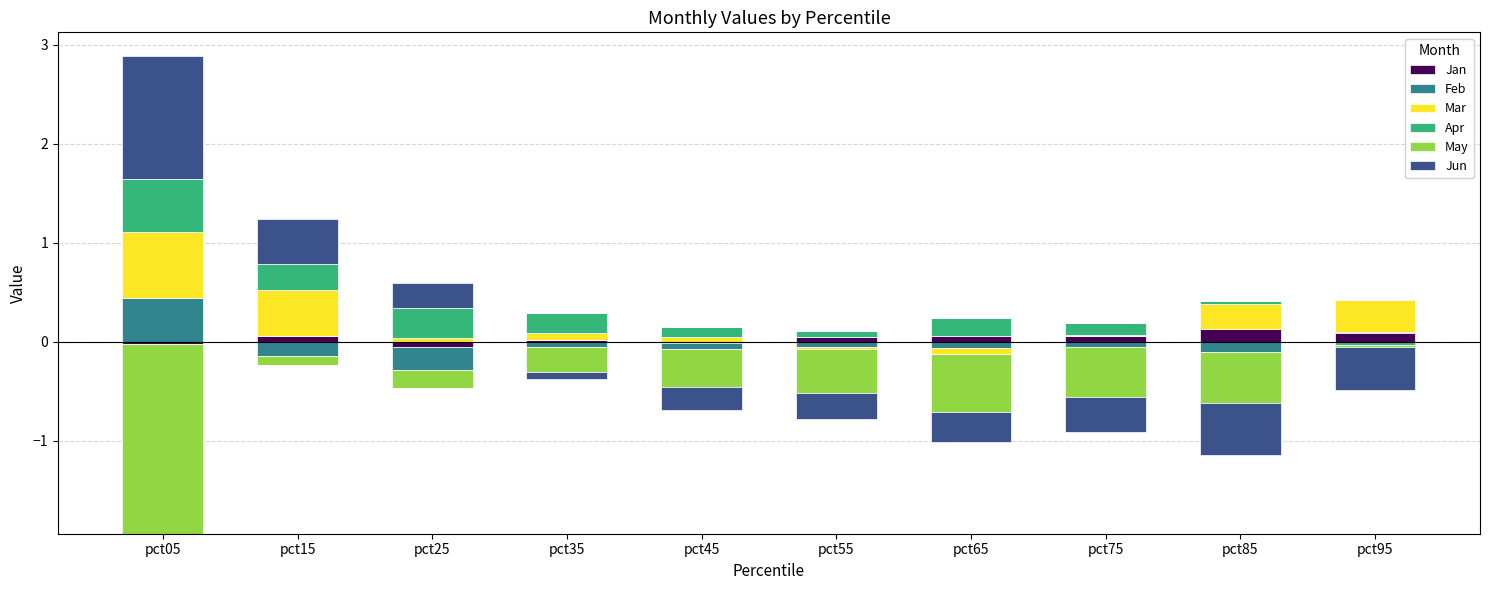

What are all the series names shown in the legend?

Jan, Feb, Mar, Apr, May, Jun